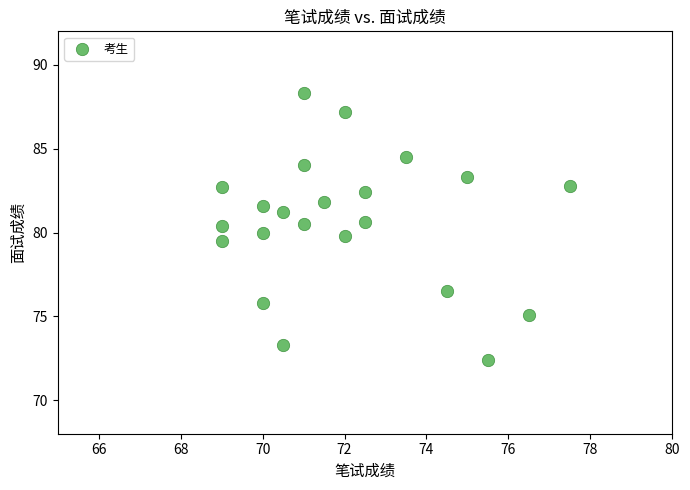

What is the range of X values (max minus min)?

8.5